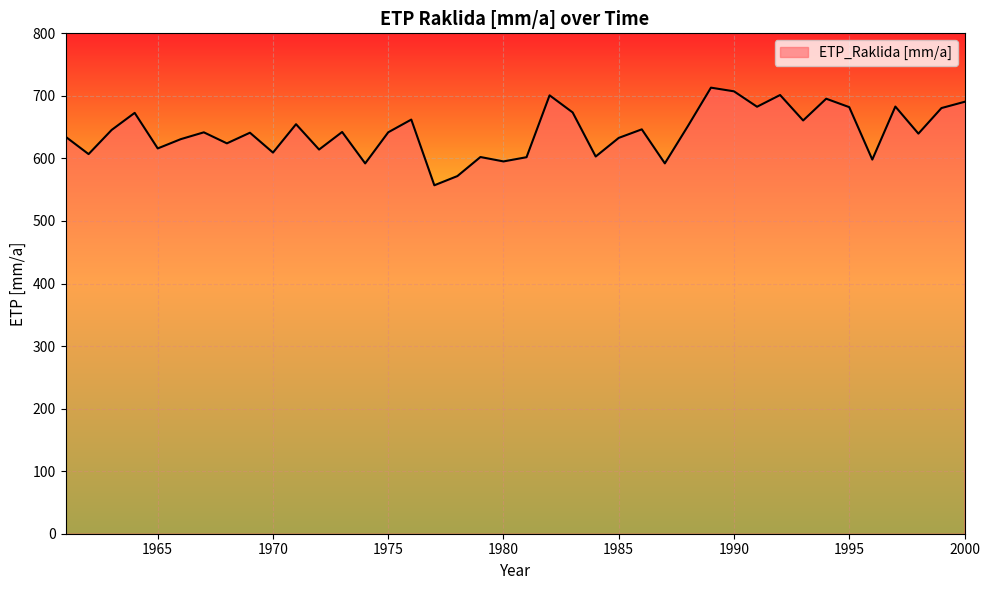

What is the minimum value shown in the chart?

557.1